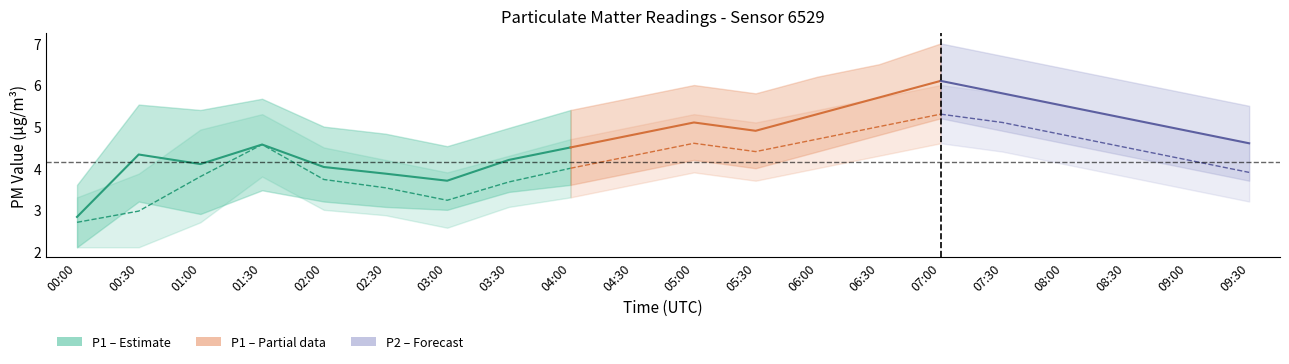

At which label does P1 center first exceed 4?

00:30